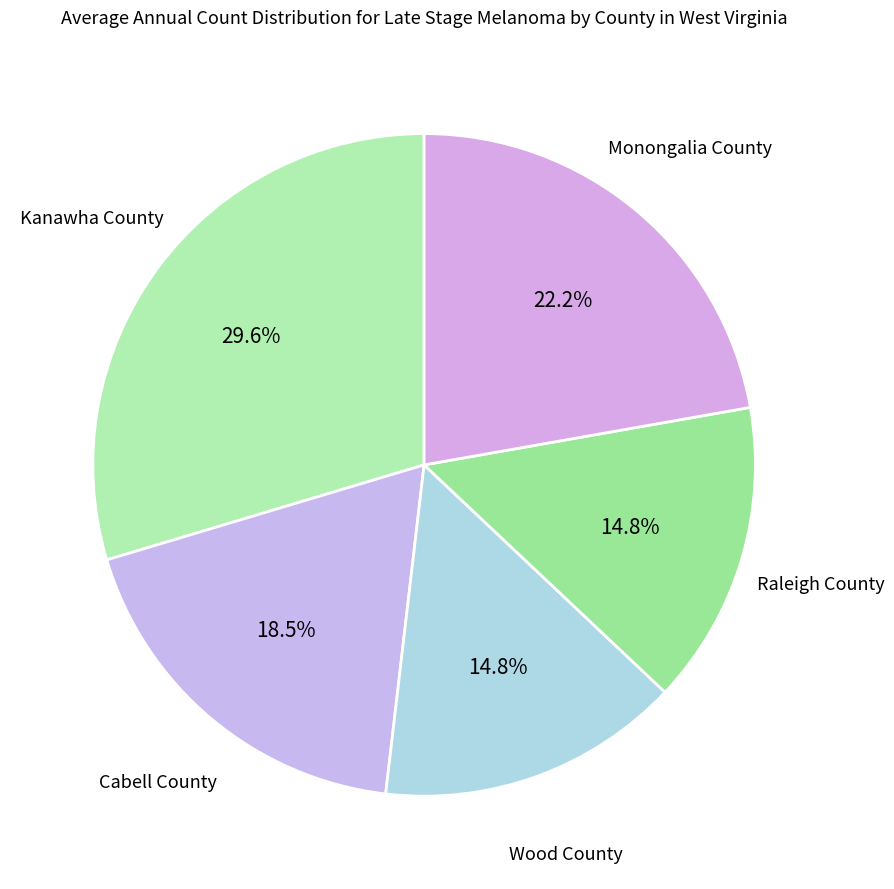

How many segments does this pie chart have?

5